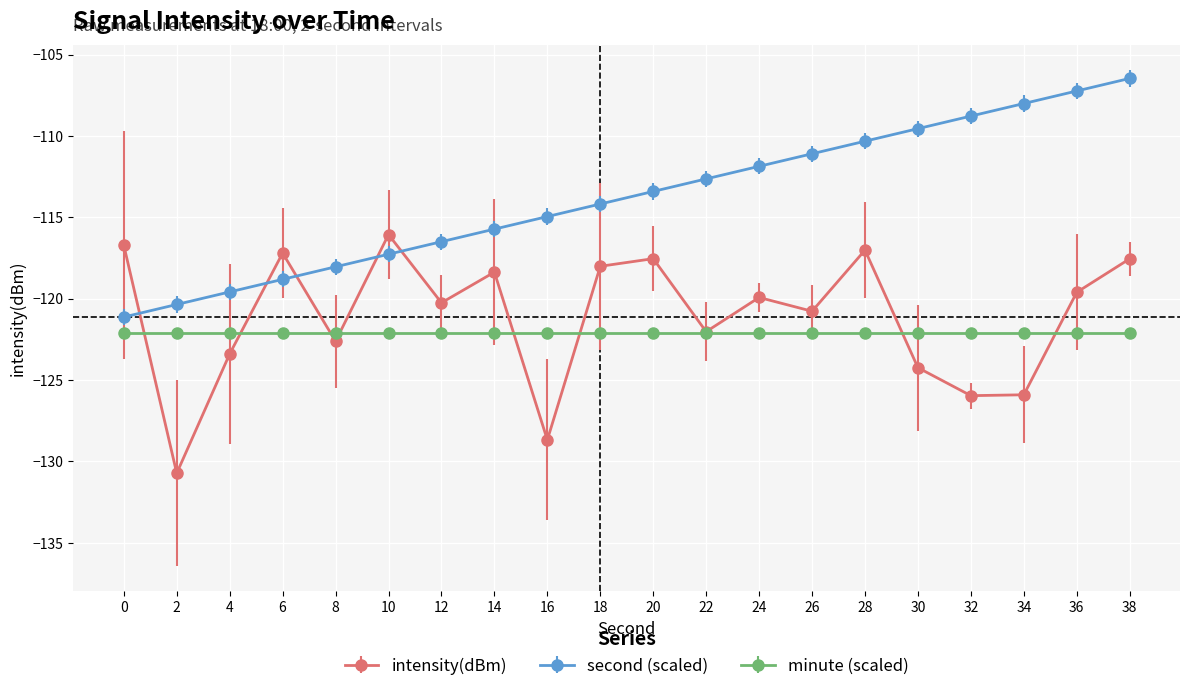

How many lines are shown in the chart?

3